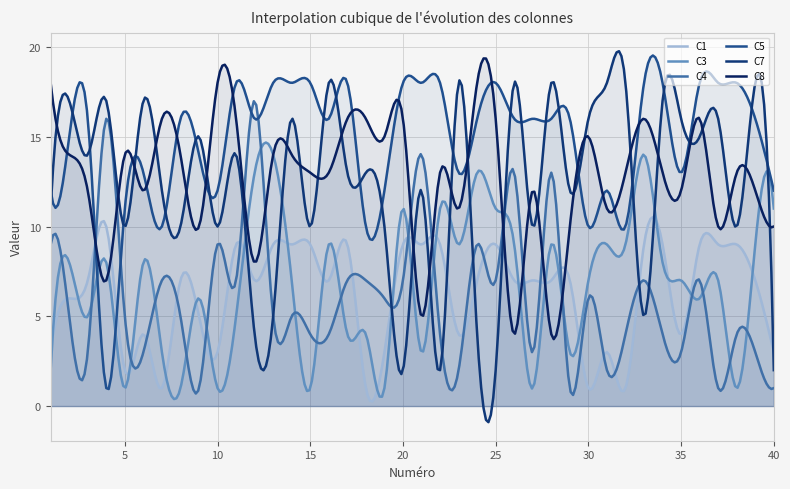

Count the C1 values in the range 4 to 9.

29